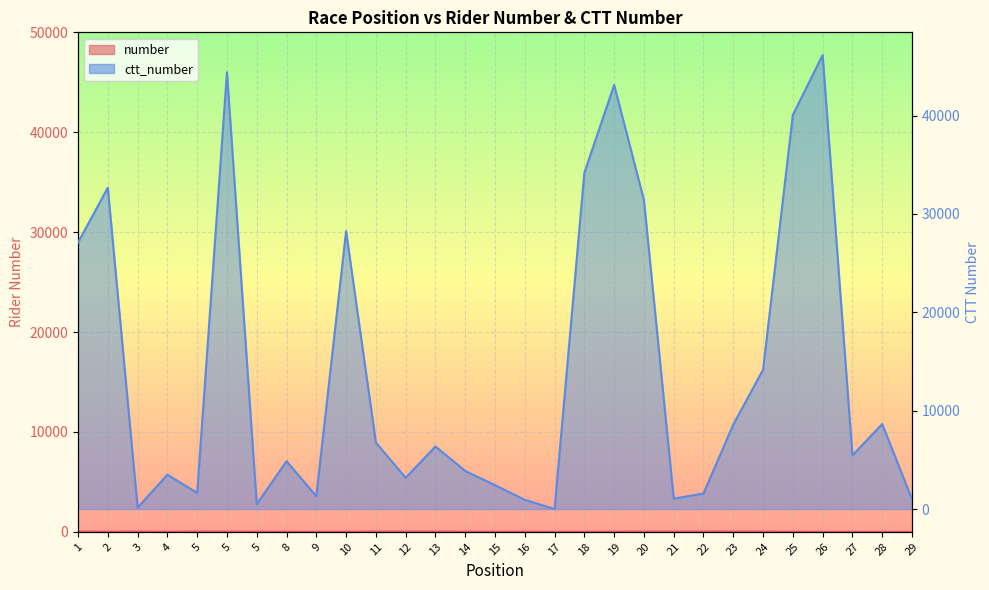

At which label is ctt_number closest to 23078?

1